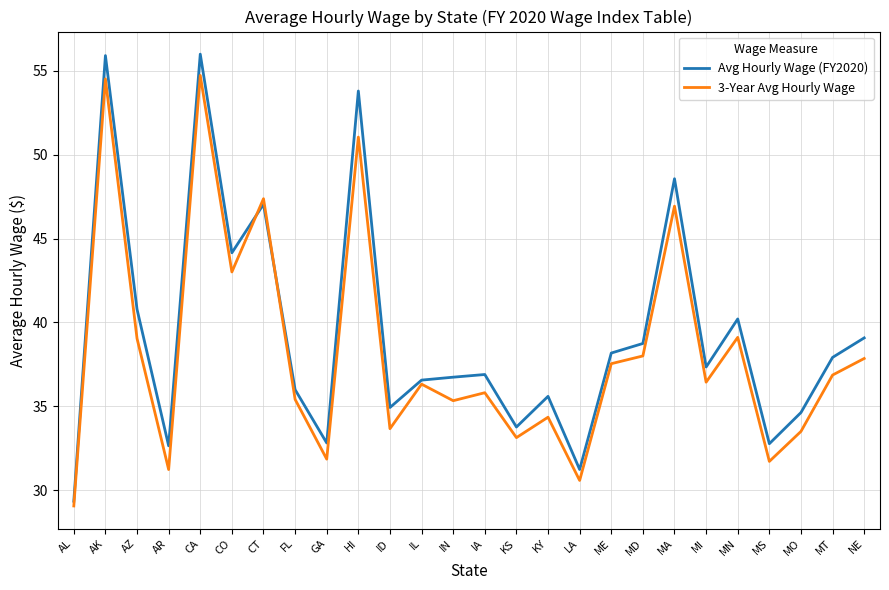

Rank the series by their maximum value, from lowest to highest.

3-Year Avg Hourly Wage, Avg Hourly Wage (FY2020)